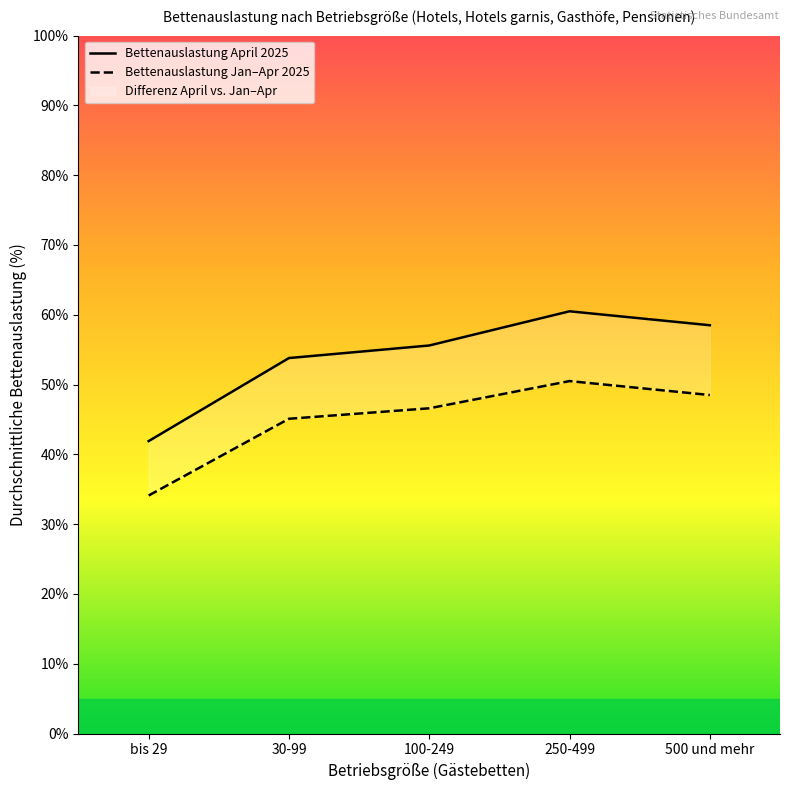

At which category does Durchschnittliche Bettenauslastung April reach its first local peak?

250-499